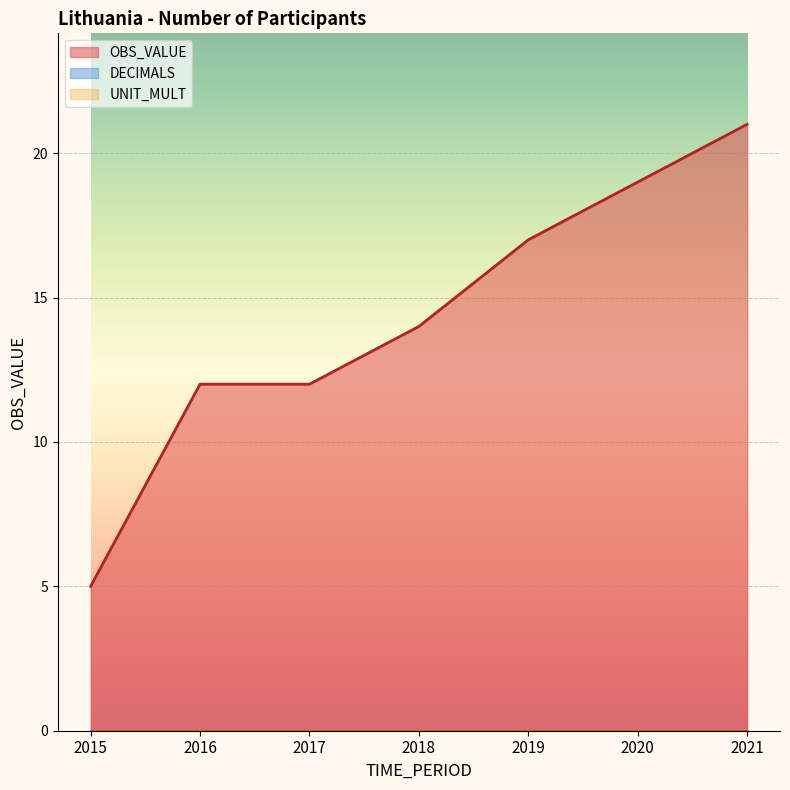

Rank the series at 2017 from highest to lowest value.

OBS_VALUE, DECIMALS, UNIT_MULT